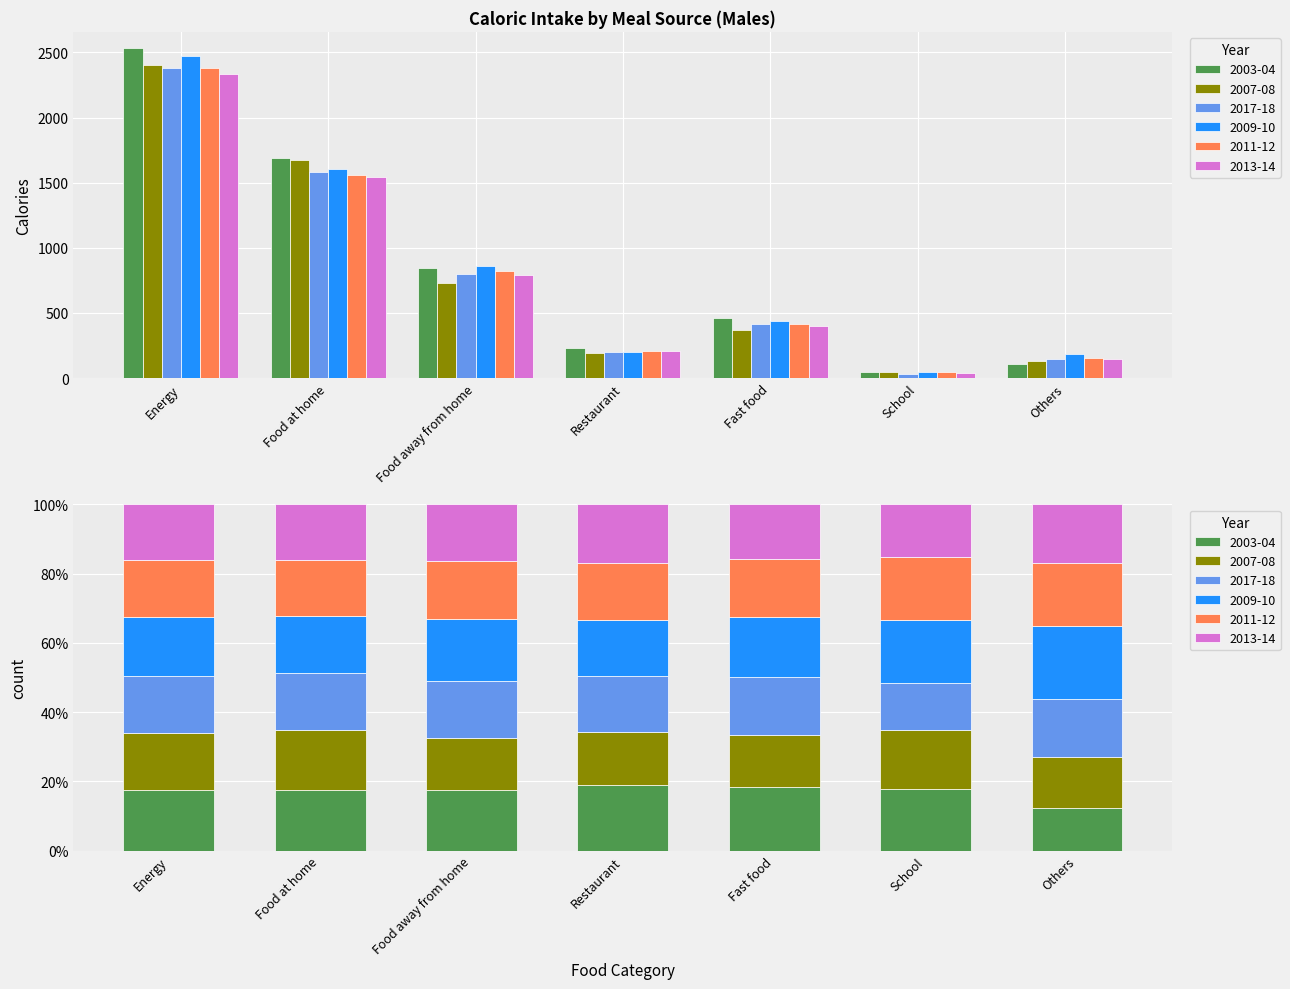

What is the total value across all series at Others?

865.6